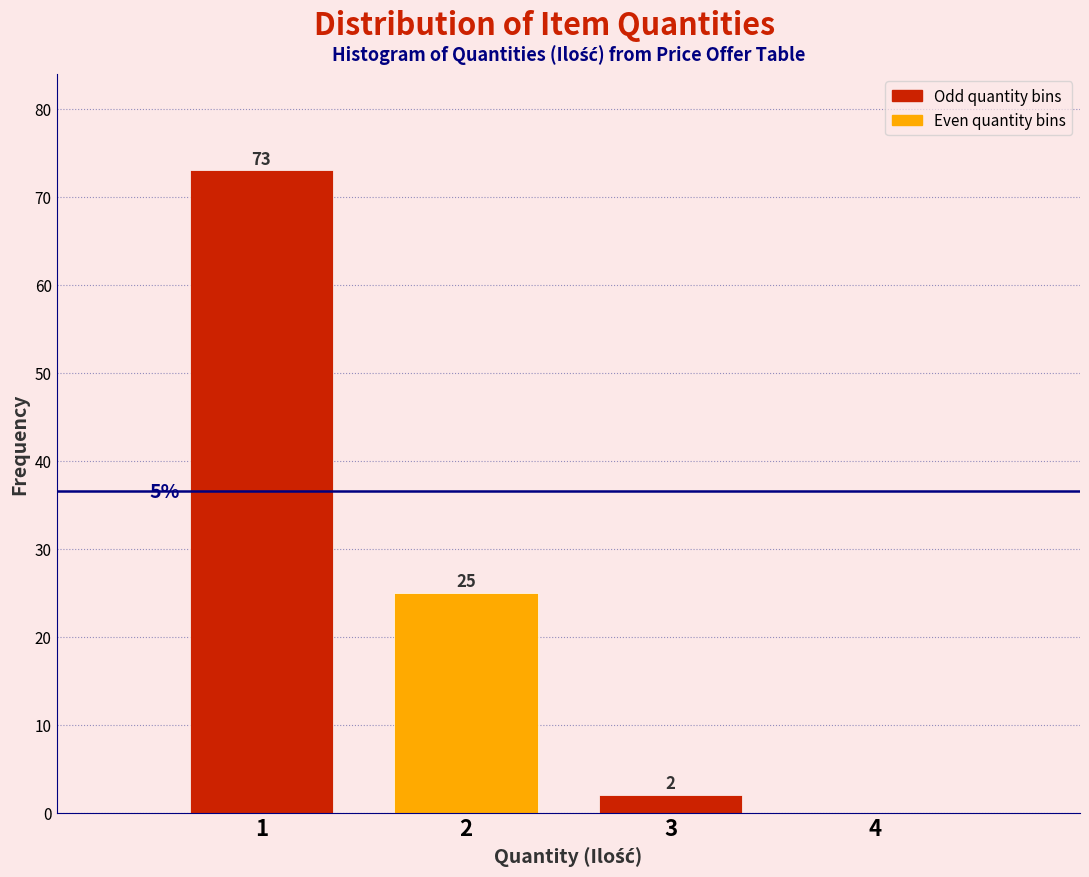

Which range on the x-axis has the tallest bar?

0.5 to 1.5